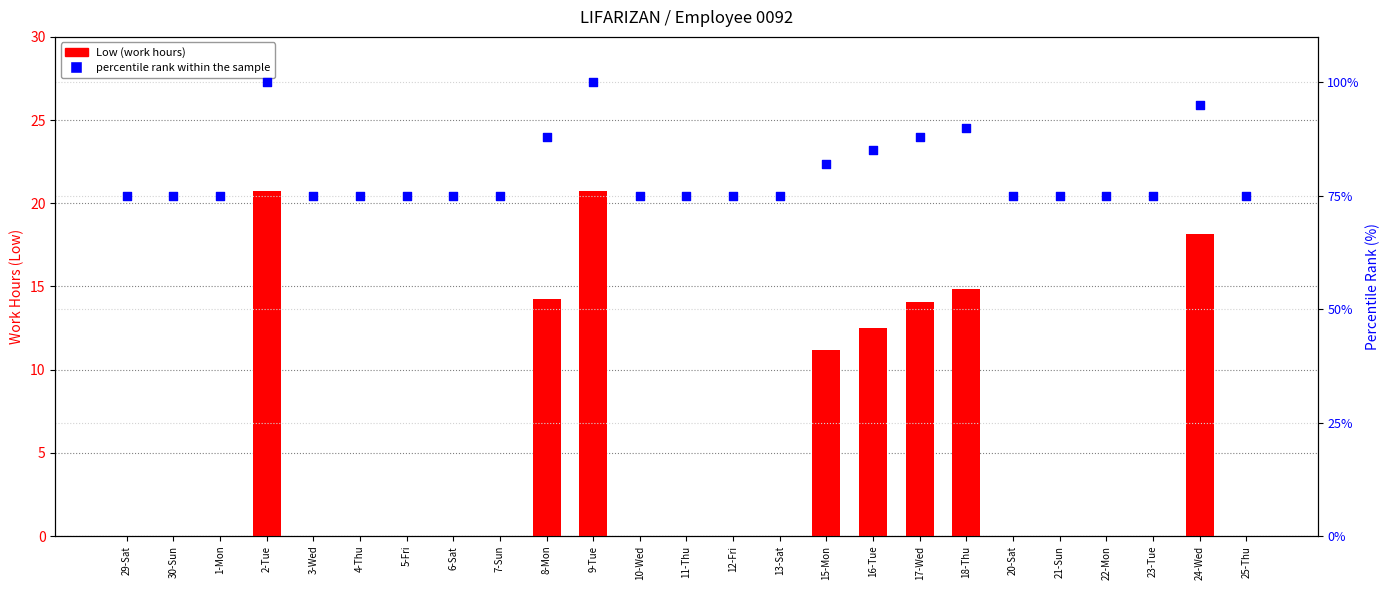

Which series reaches the maximum Y coordinate?

percentile rank within the sample